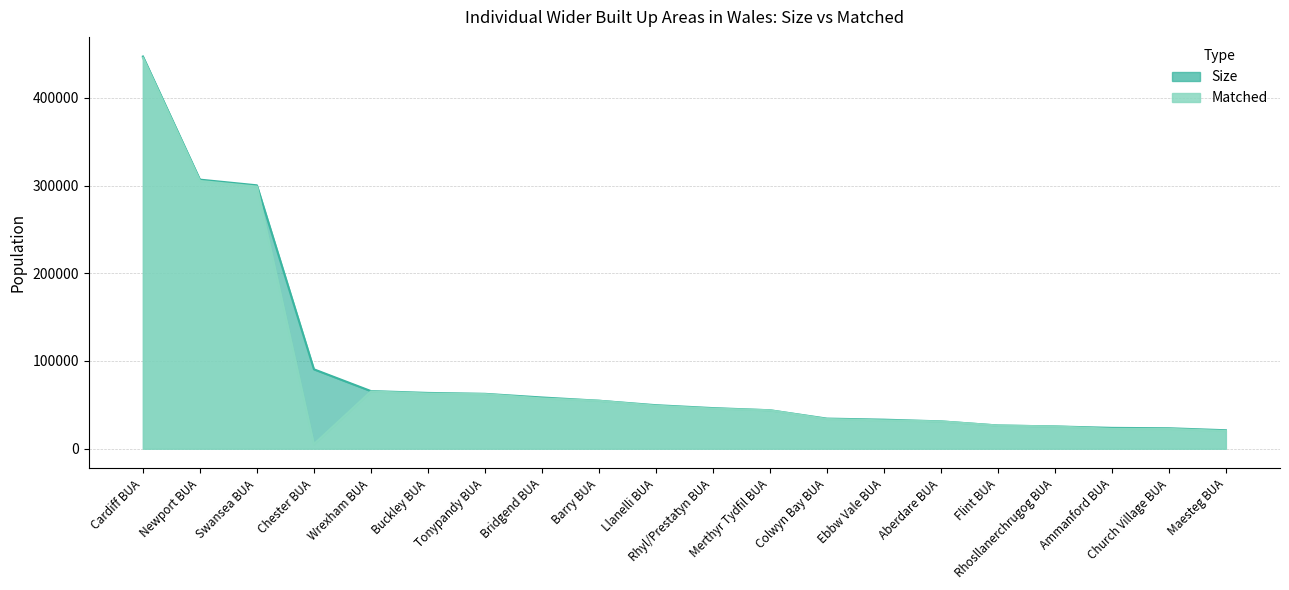

What is the difference between the maximum and minimum values in the Matched series?

440654